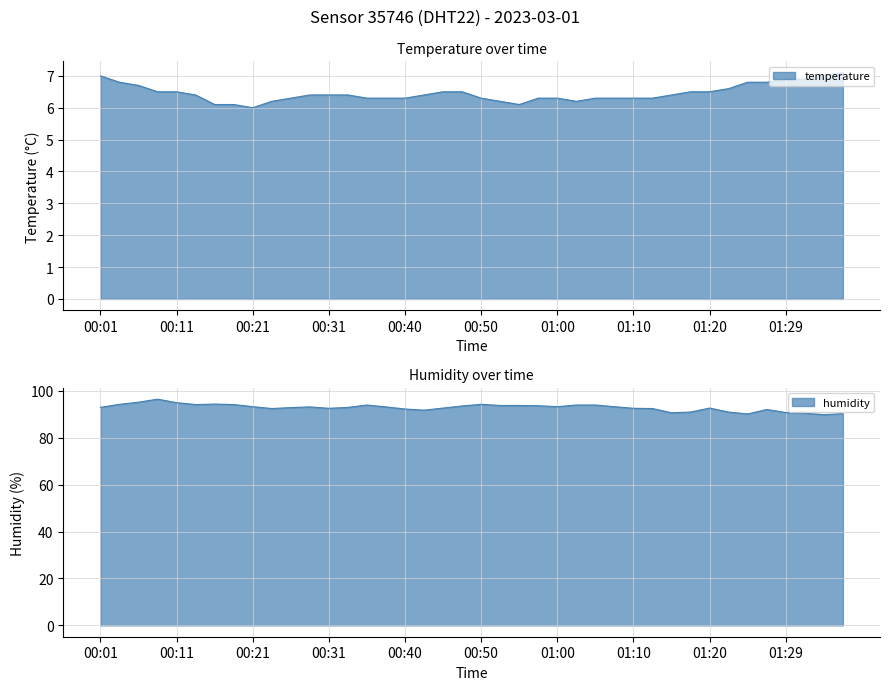

Reading left to right, transcribe all the data shown in this chart.

temperature: 7.0	6.8	6.7	6.5	6.5	6.4	6.1	6.1	6.0	6.2	6.3	6.4	6.4	6.4	6.3	6.3	6.3	6.4	6.5	6.5	6.3	6.2	6.1	6.3	6.3	6.2	6.3	6.3	6.3	6.3	6.4	6.5	6.5	6.6	6.8	6.8	6.9	6.9	7.0	7.1
humidity: 92.9	94.2	95.1	96.4	94.9	94.1	94.3	94.1	93.2	92.4	92.8	93.1	92.5	92.9	93.9	93.1	92.2	91.7	92.6	93.5	94.2	93.7	93.7	93.6	93.2	93.9	93.9	93.2	92.5	92.4	90.6	90.9	92.6	90.9	90.1	92.0	90.7	90.4	89.8	90.2